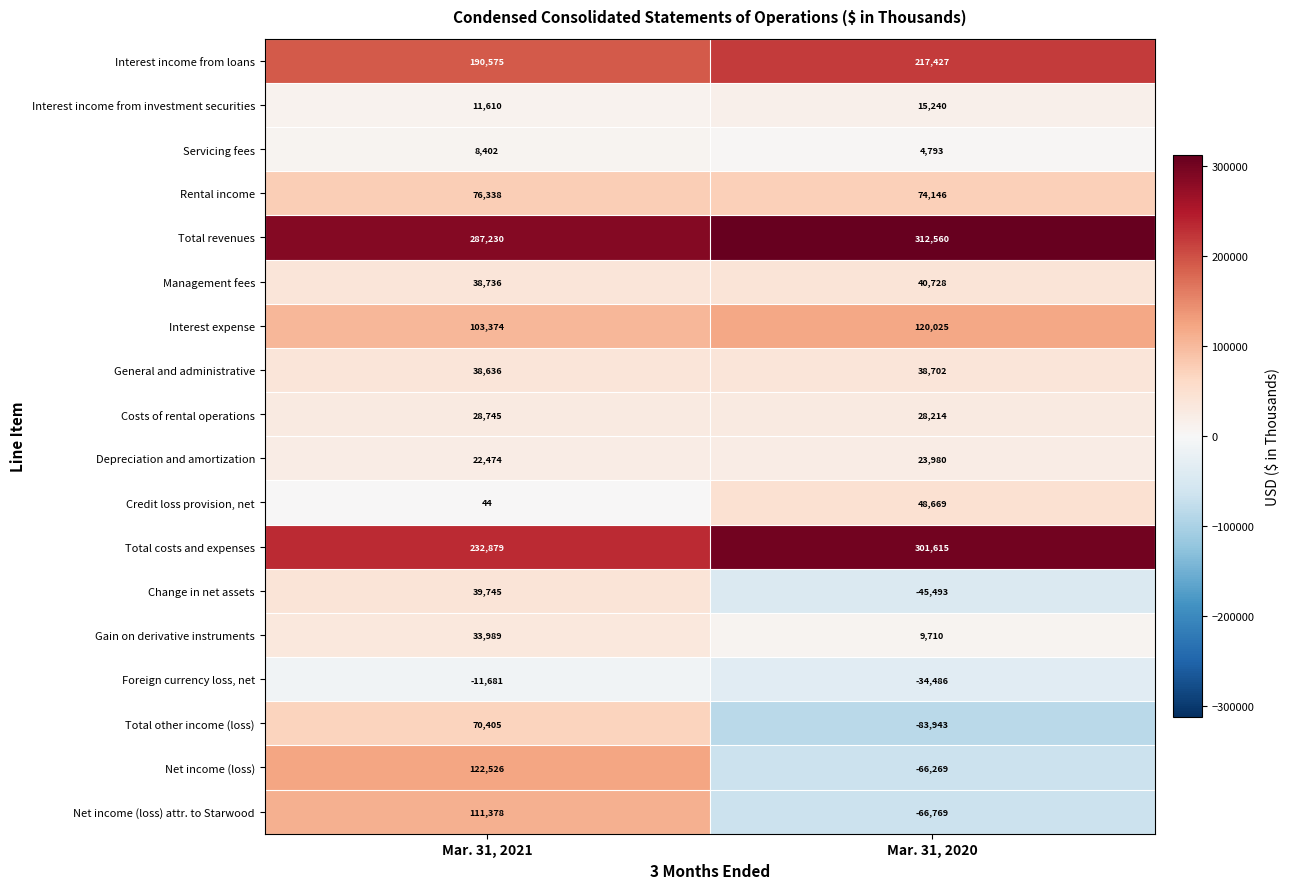

What value does the Interest income from loans series have at Mar. 31, 2020, to the nearest 10?

217430